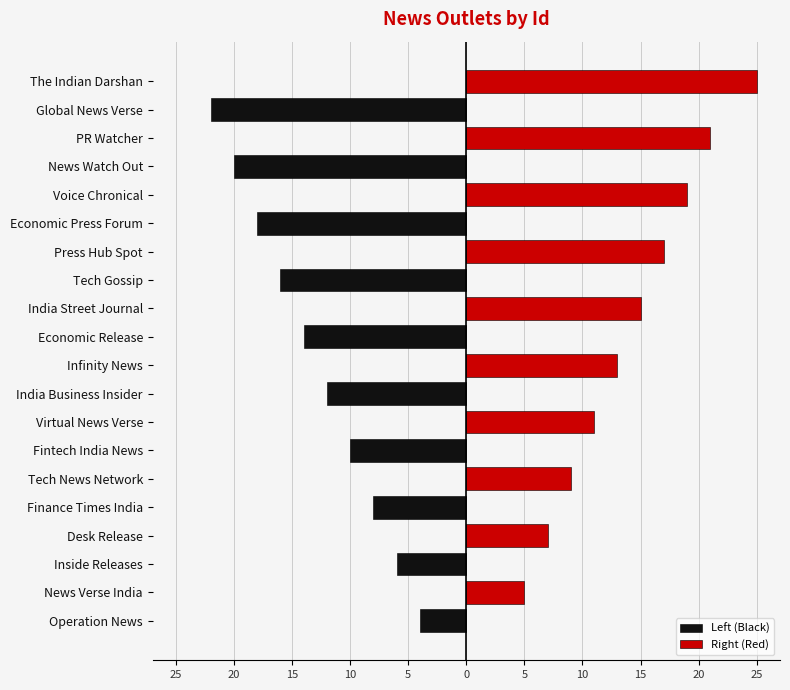

What are all the series names shown in the legend?

Left (Black), Right (Red)